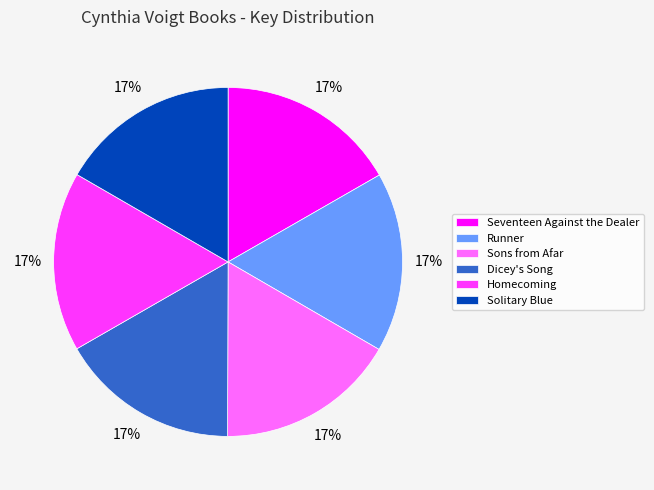

Count the number of slices in the pie.

6